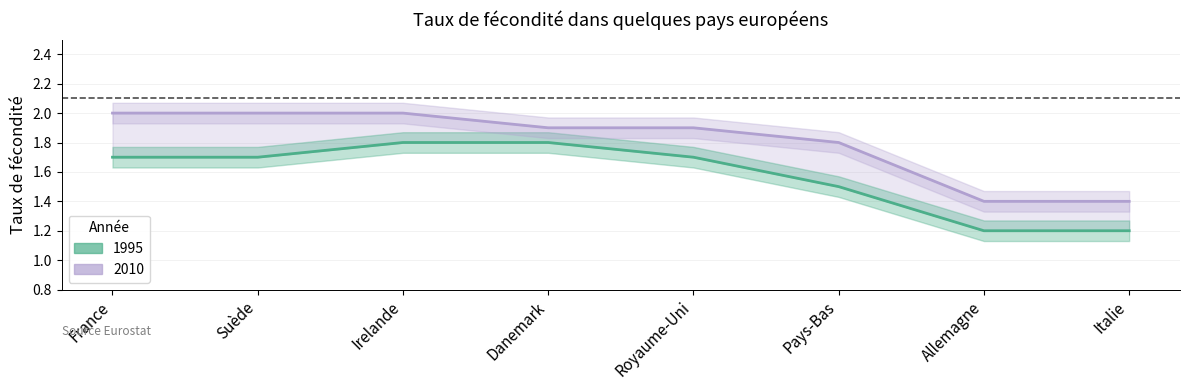

True or false: 1995 and 2010 cross at least once.

False